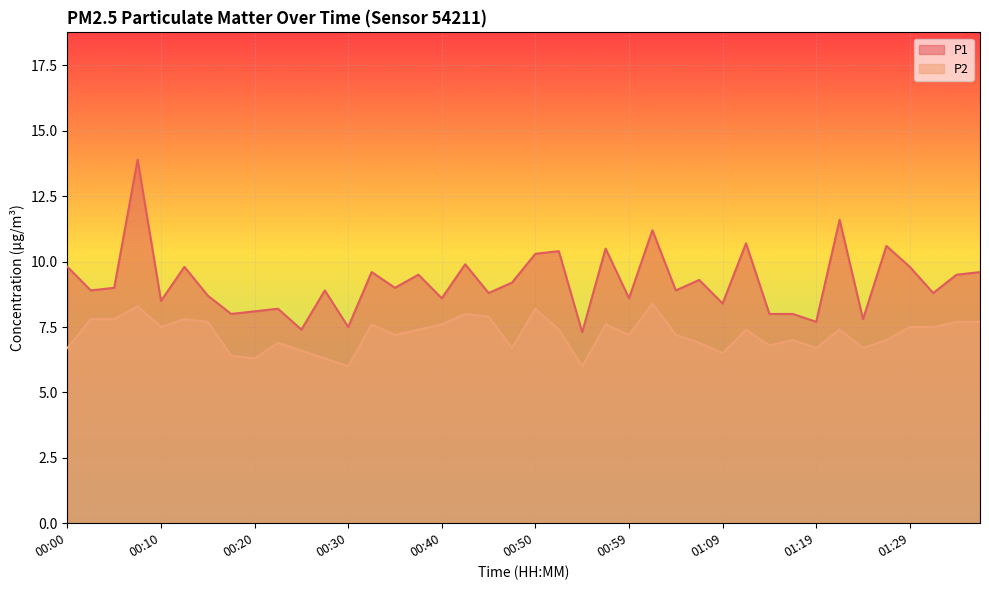

Reading right to left, transcribe all the data shown in this chart.

P1: 01:36=9.6	01:34=9.5	01:31=8.8	01:29=9.8	01:27=10.6	01:24=7.8	01:22=11.6	01:19=7.7	01:17=8.0	01:14=8.0	01:12=10.7	01:09=8.4	01:07=9.3	01:04=8.9	01:02=11.2	00:59=8.6	00:57=10.5	00:55=7.3	00:52=10.4	00:50=10.3	00:47=9.2	00:45=8.8	00:42=9.9	00:40=8.6	00:37=9.5	00:35=9.0	00:32=9.6	00:30=7.5	00:27=8.9	00:25=7.4	00:22=8.2	00:20=8.1	00:17=8.0	00:15=8.7	00:12=9.8	00:10=8.5	00:07=13.9	00:05=9.0	00:03=8.9	00:00=9.8
P2: 01:36=7.7	01:34=7.7	01:31=7.5	01:29=7.5	01:27=7.0	01:24=6.7	01:22=7.4	01:19=6.7	01:17=7.0	01:14=6.8	01:12=7.4	01:09=6.5	01:07=6.9	01:04=7.2	01:02=8.4	00:59=7.2	00:57=7.6	00:55=6.0	00:52=7.4	00:50=8.2	00:47=6.7	00:45=7.9	00:42=8.0	00:40=7.6	00:37=7.4	00:35=7.2	00:32=7.6	00:30=6.0	00:27=6.3	00:25=6.6	00:22=6.9	00:20=6.3	00:17=6.4	00:15=7.7	00:12=7.8	00:10=7.5	00:07=8.3	00:05=7.8	00:03=7.8	00:00=6.7